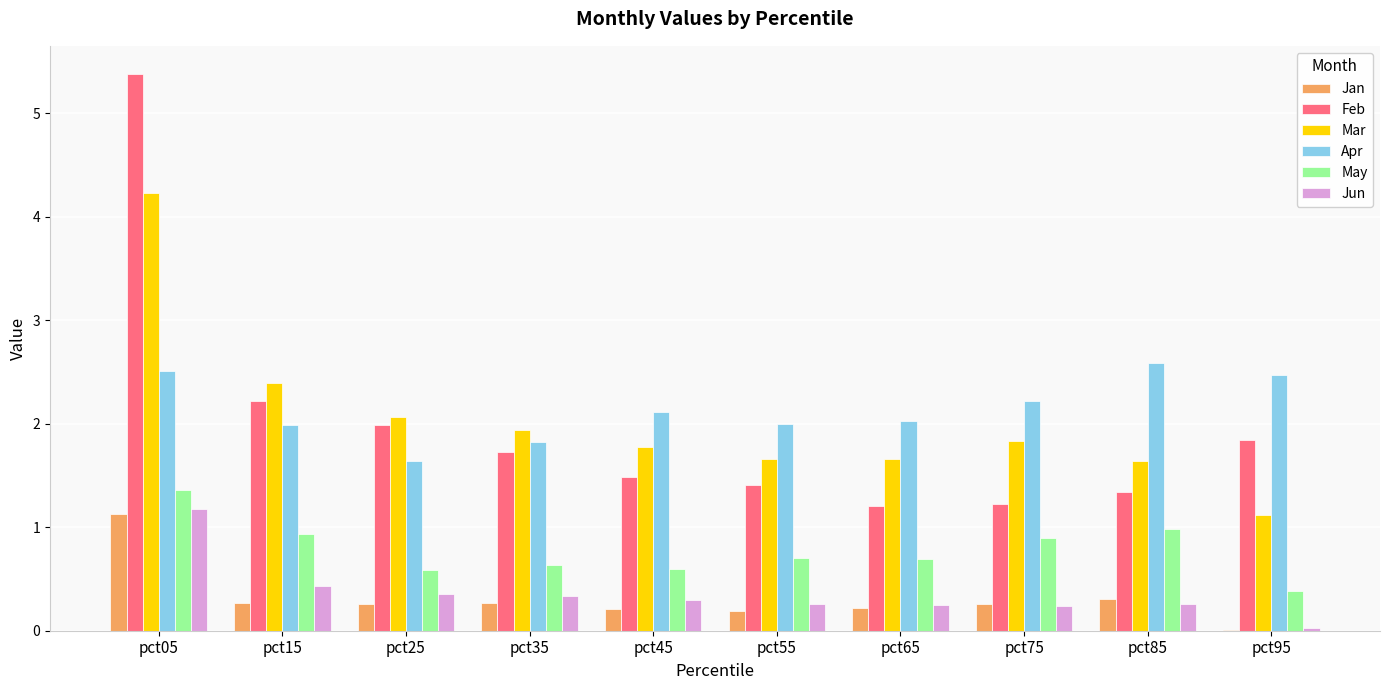

Are the bars grouped side by side (vs. stacked)?

Yes